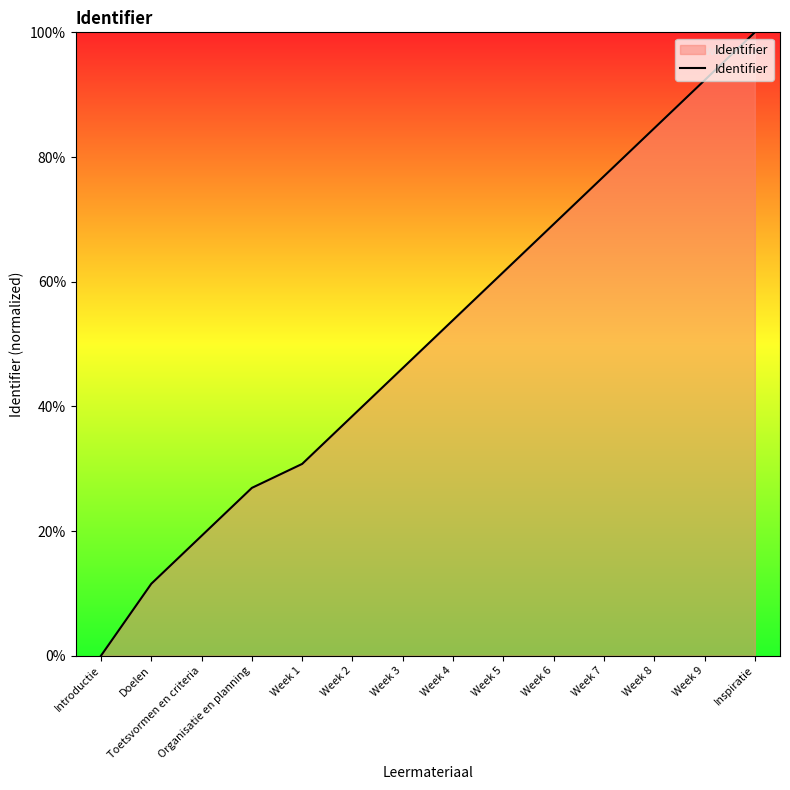

What is the sum of the values at Week 5 and Toetsvormen en criteria?

80.8